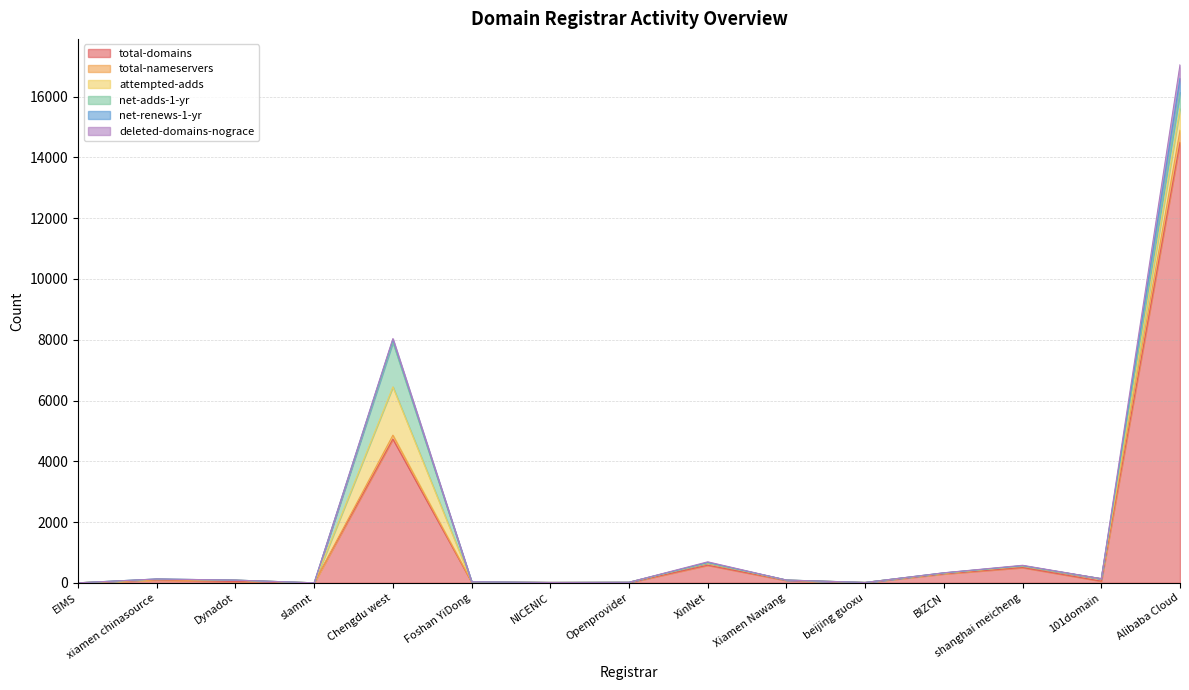

What is the label of the 3rd point from the left?

Dynadot